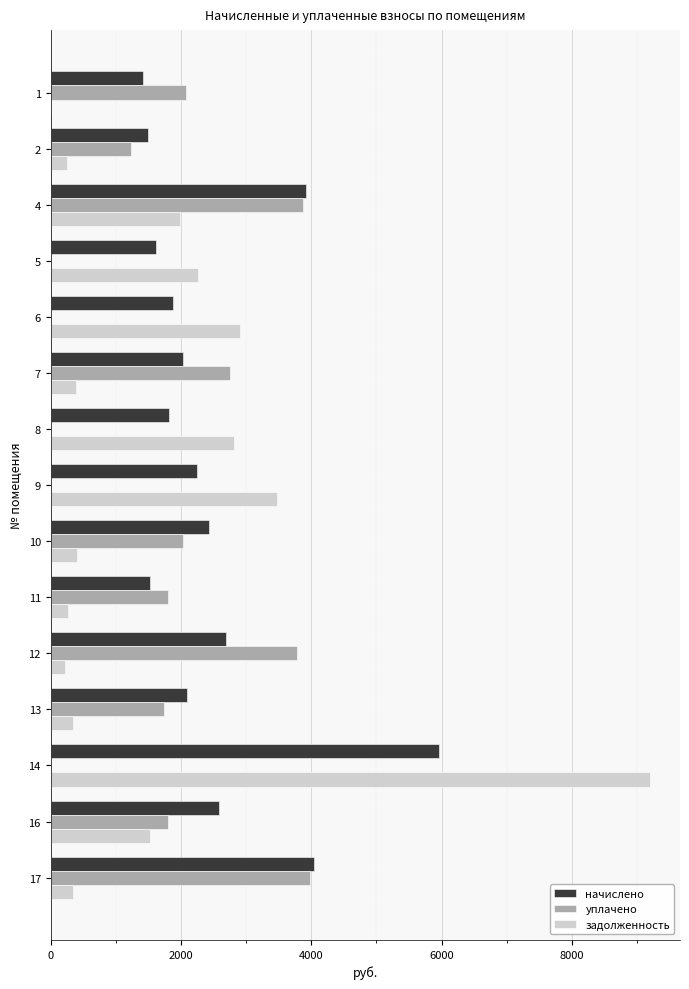

The value of начислено at 9 is 3214.0. True or false?

False